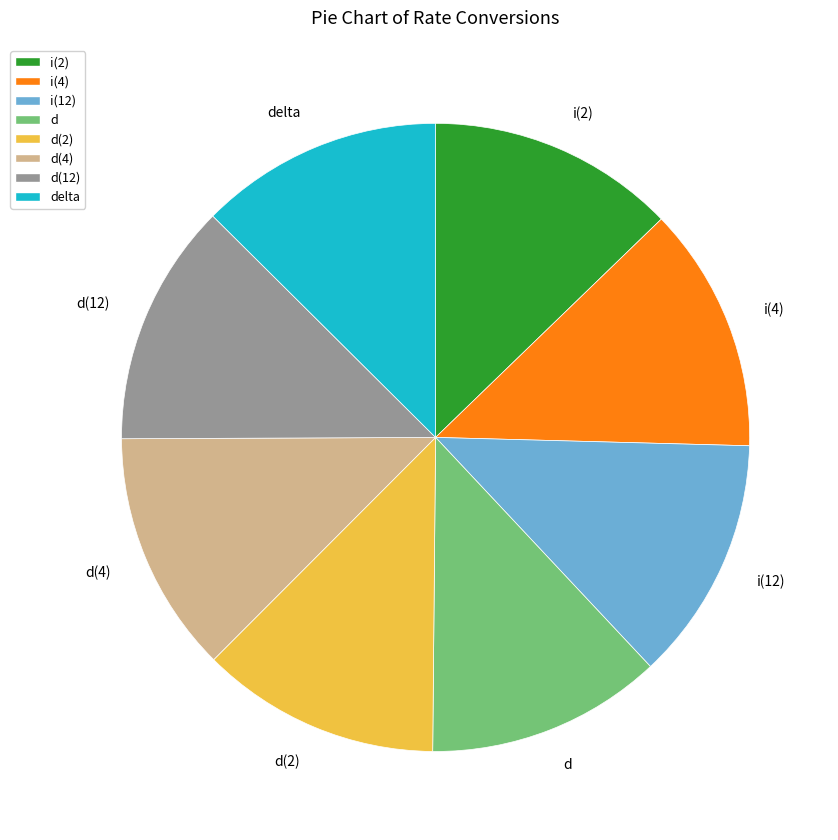

Count the number of slices in the pie.

8